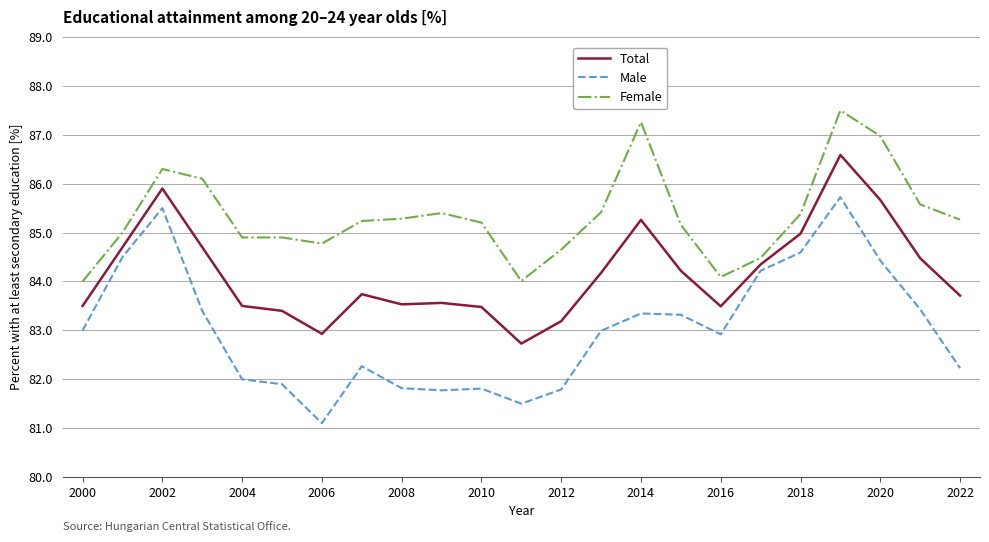

List the series in order of their overall mean, highest first.

Female, Total, Male